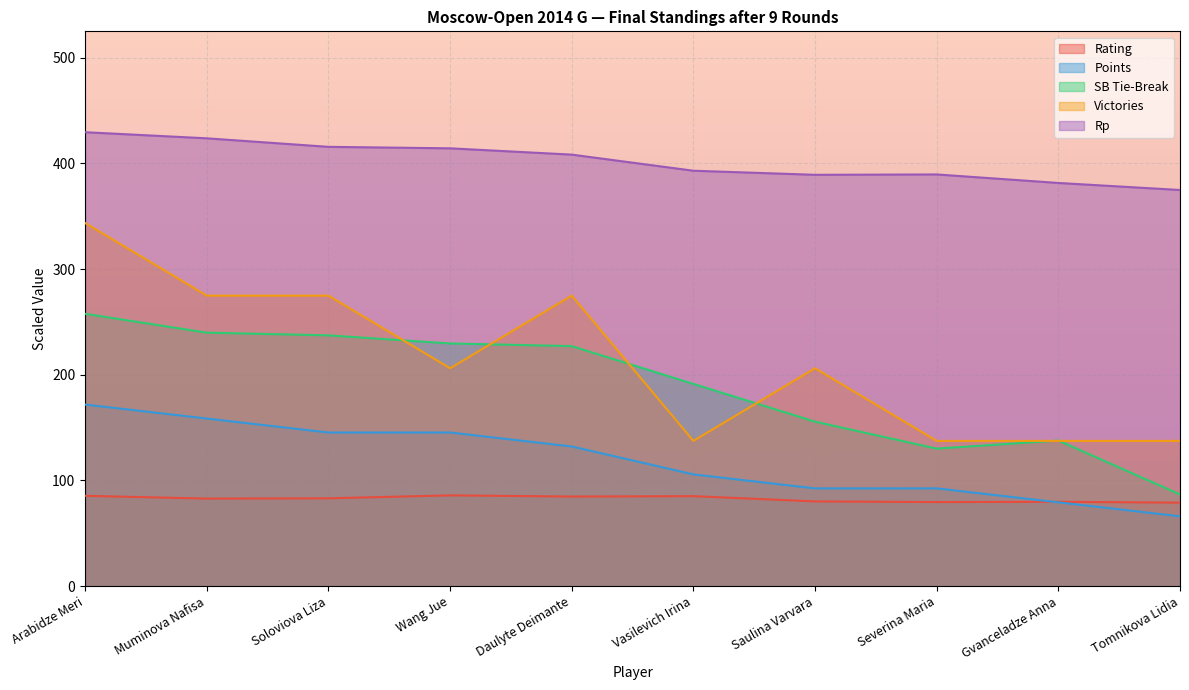

At which category does Rp reach its first local valley?

Saulina Varvara